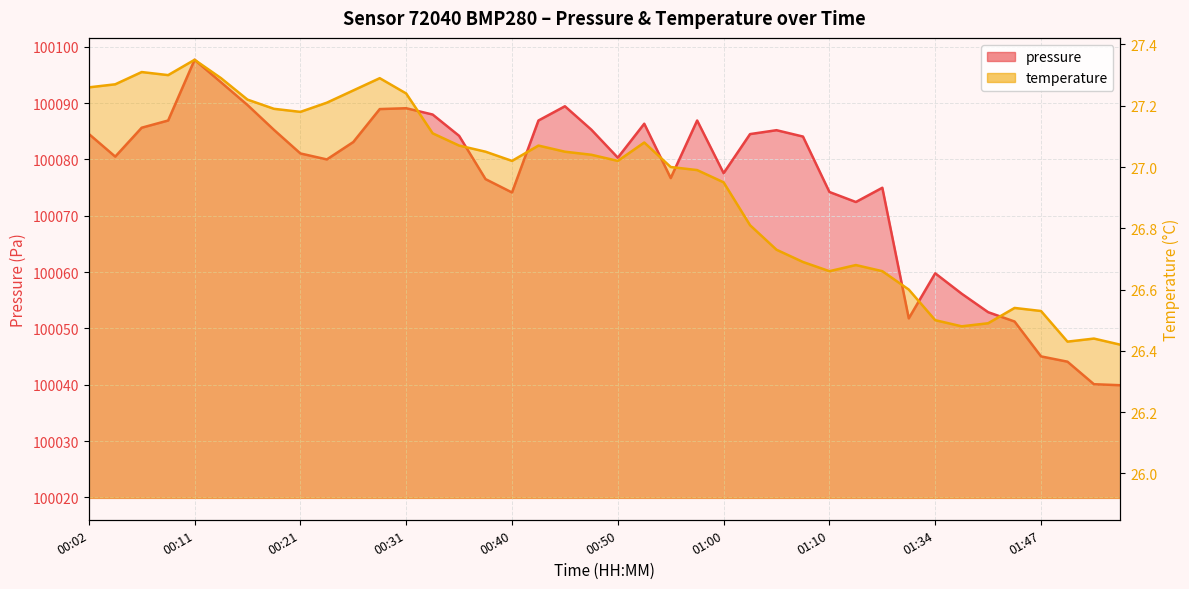

How many values in the temperature series are below 27?

17